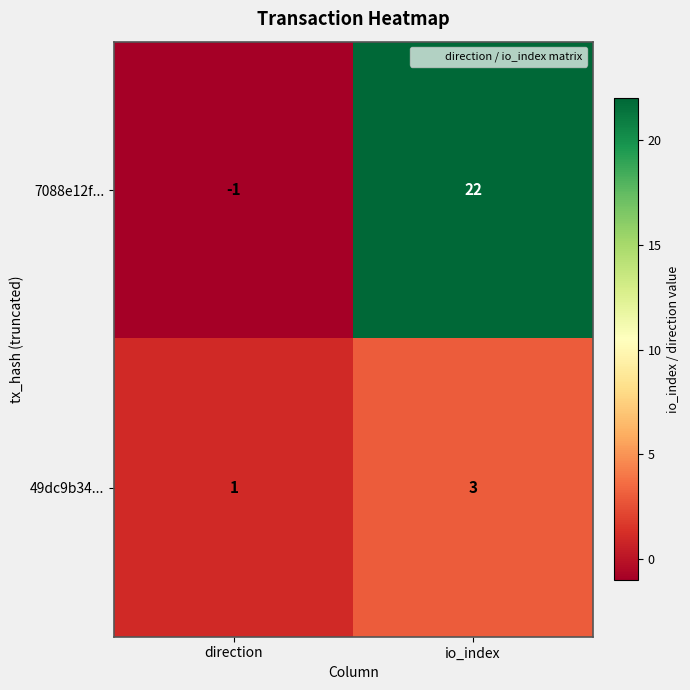

At which category does the chart reach its peak across all series?

io_index